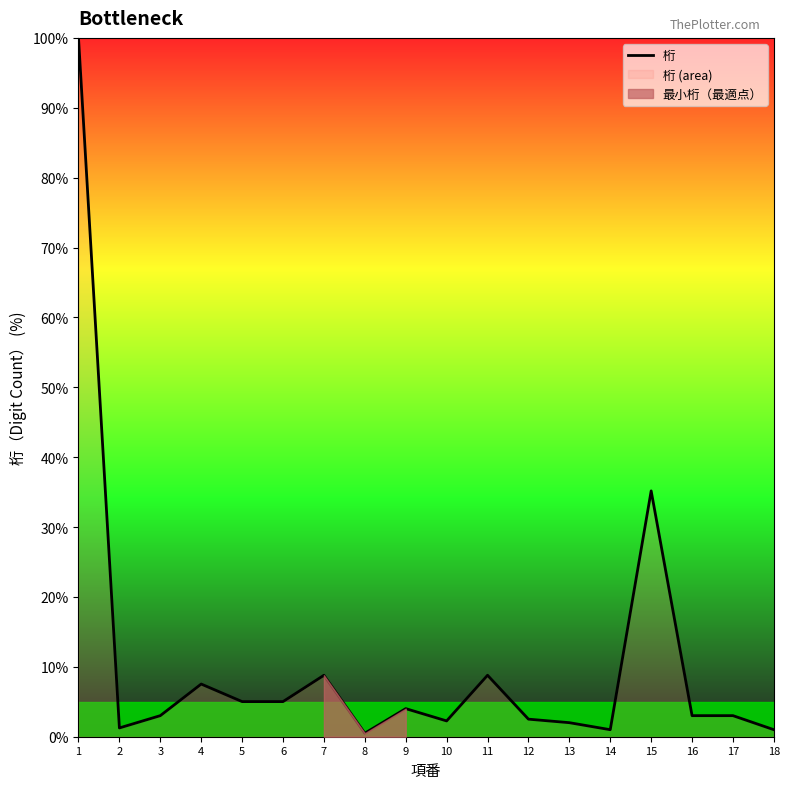

What is the sum of all values?

194.0